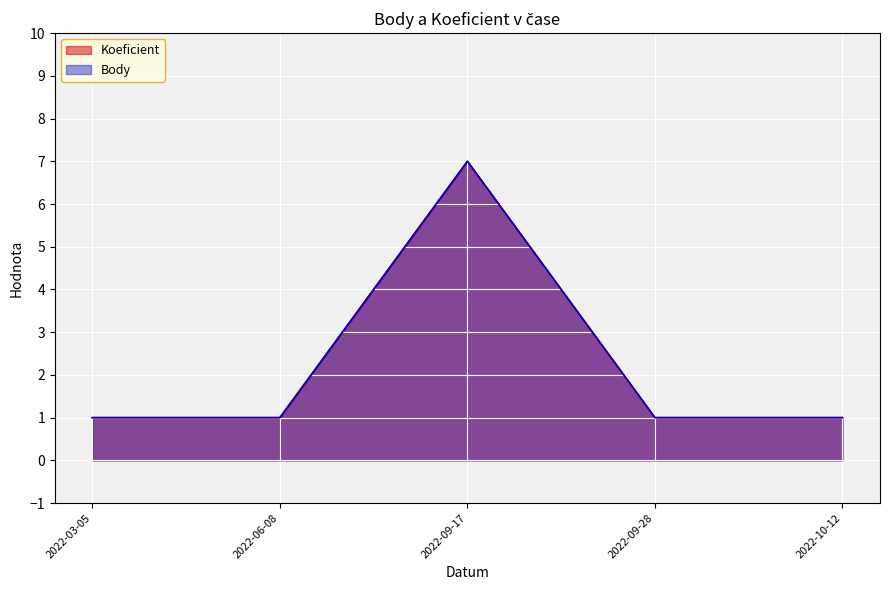

What is the smallest value displayed?

1